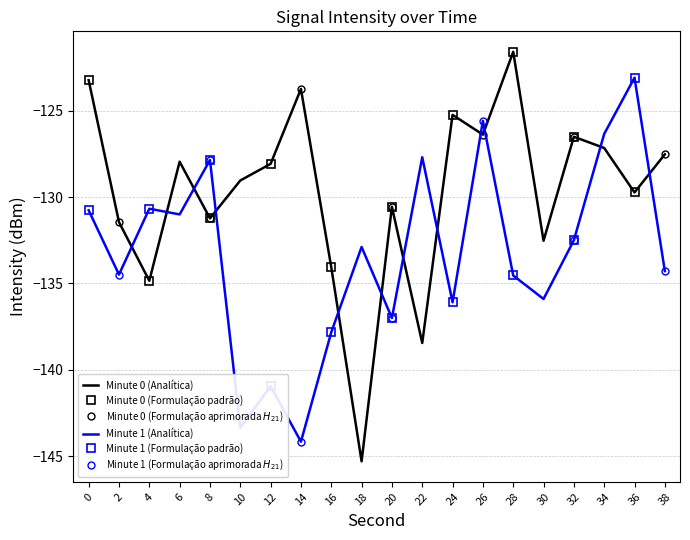

Which series has the largest range (max minus min)?

min0